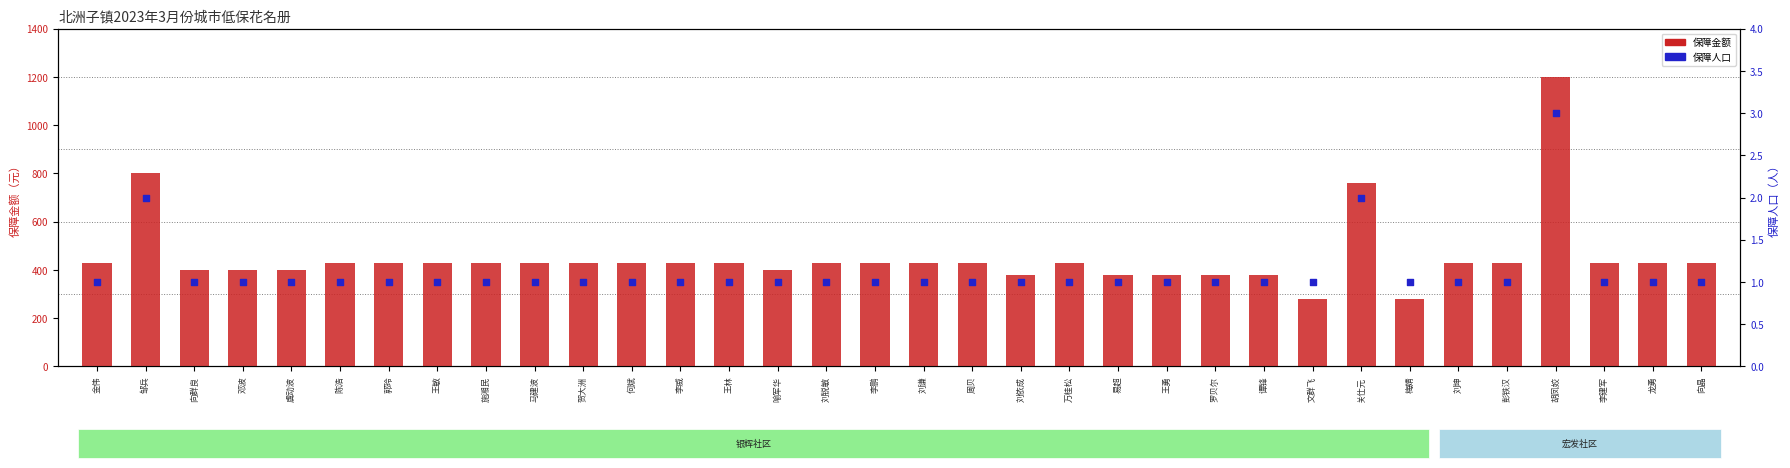

What is the change in value from 邹兵 to 贺大洲?

-370